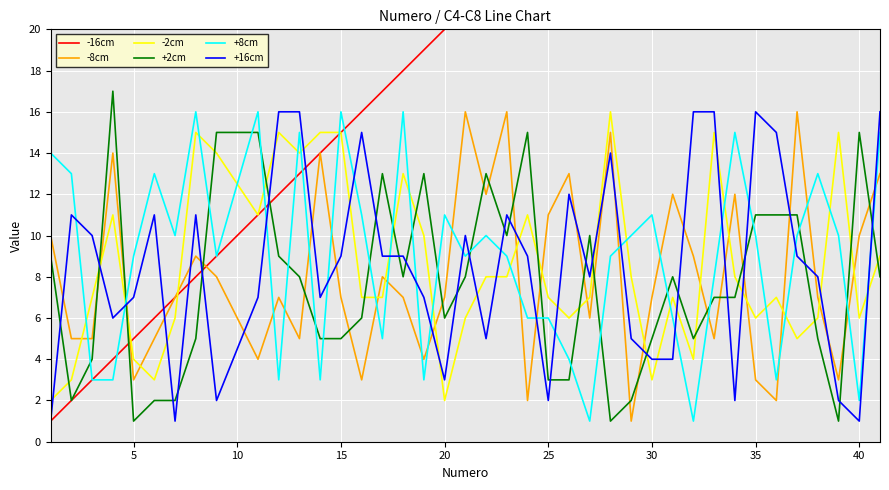

Is the value of +8cm at 15 greater than the value of -2cm at 40?

Yes